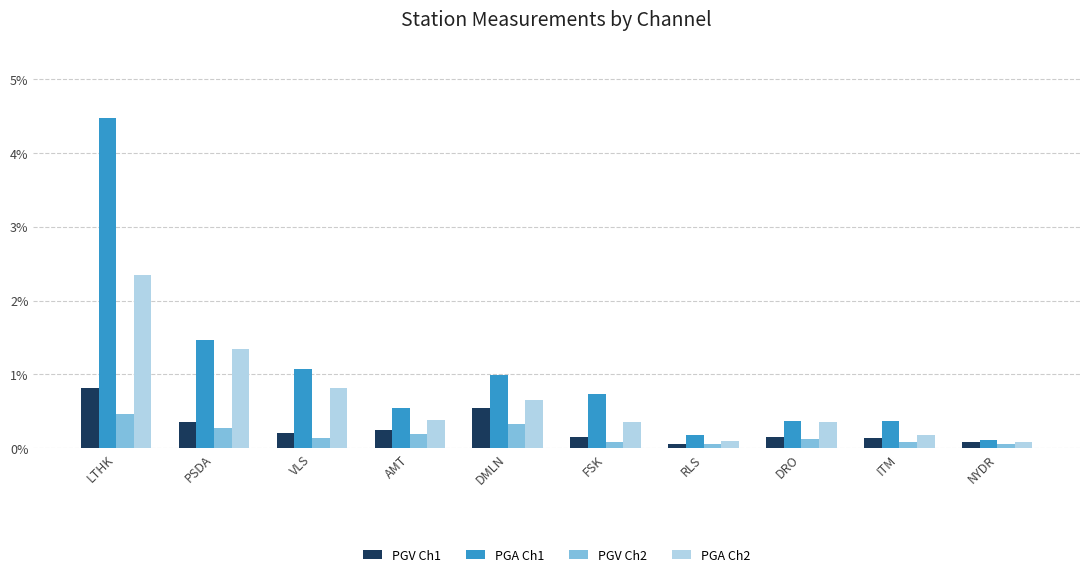

Are the bars grouped side by side (vs. stacked)?

Yes